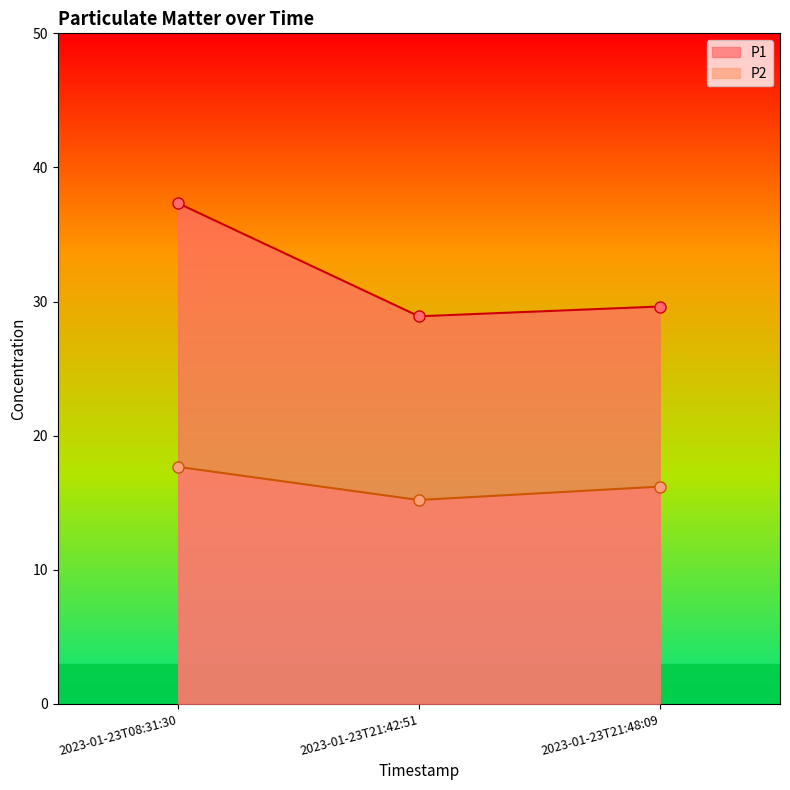

Which series has the largest total across all categories?

P1